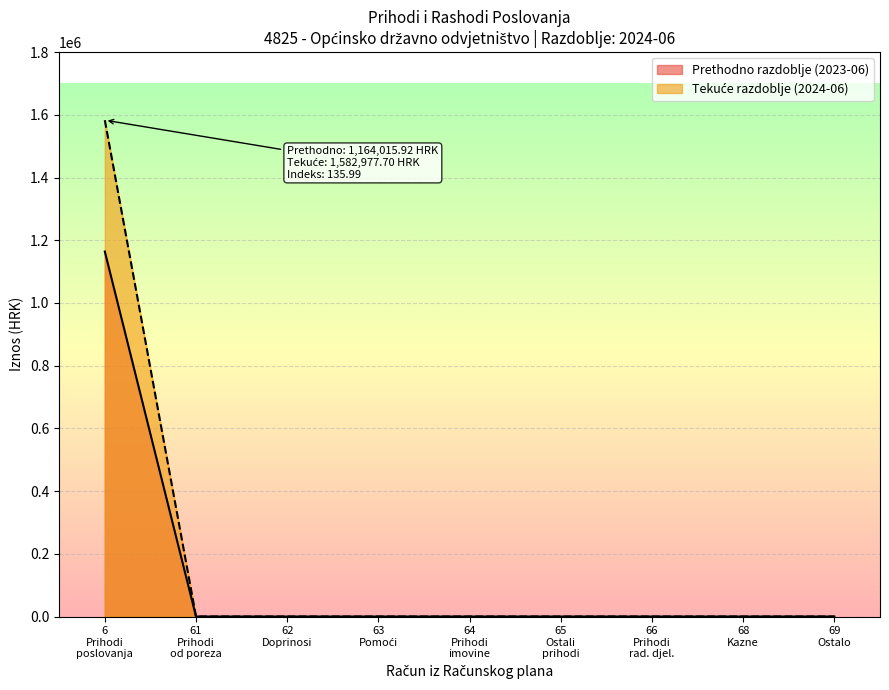

At which category is the sum across all series the highest?

6
Prihodi
poslovanja